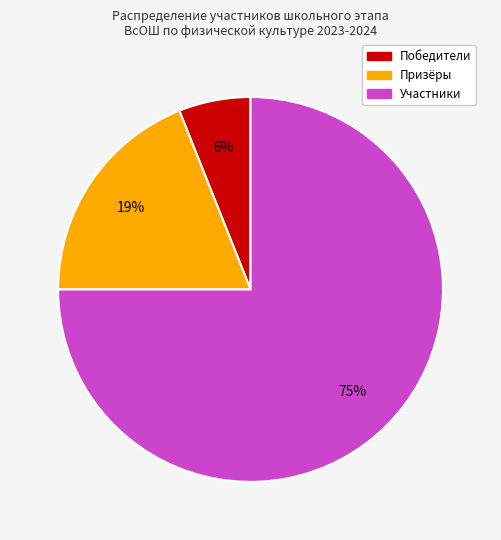

To the nearest percent, what is the difference between the largest and smallest slice percentages?

69%